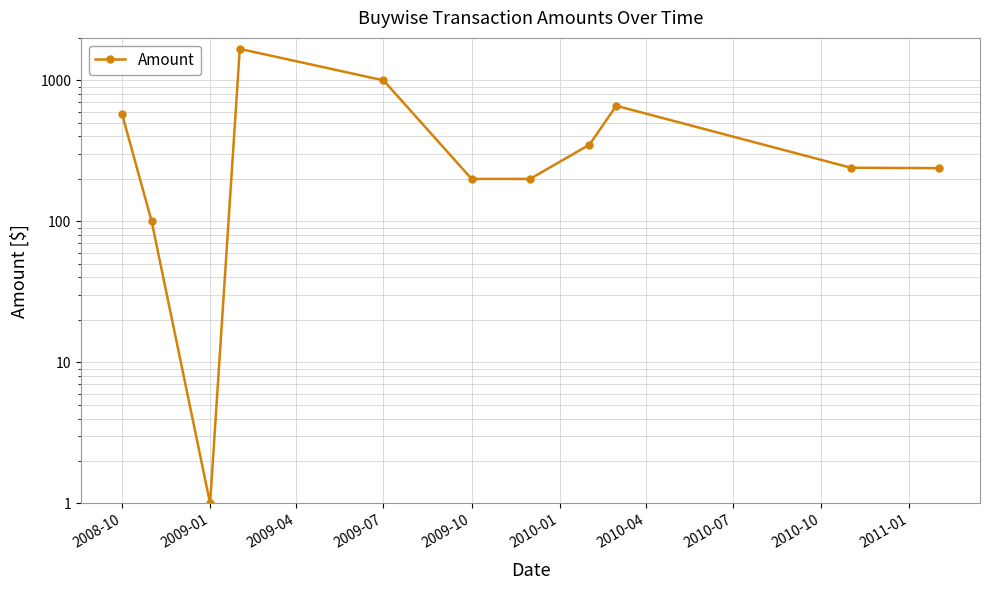

How many values exceed 239?

6